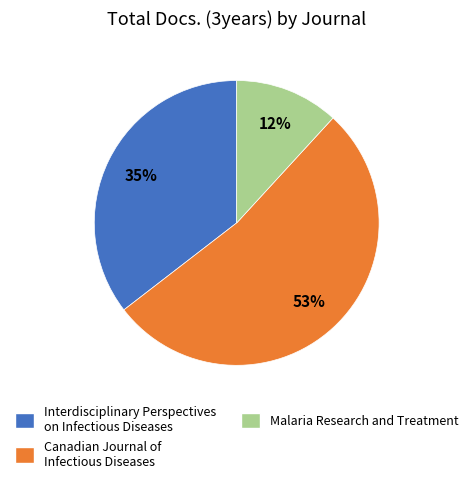

To the nearest percent, what is the average slice percentage?

33%